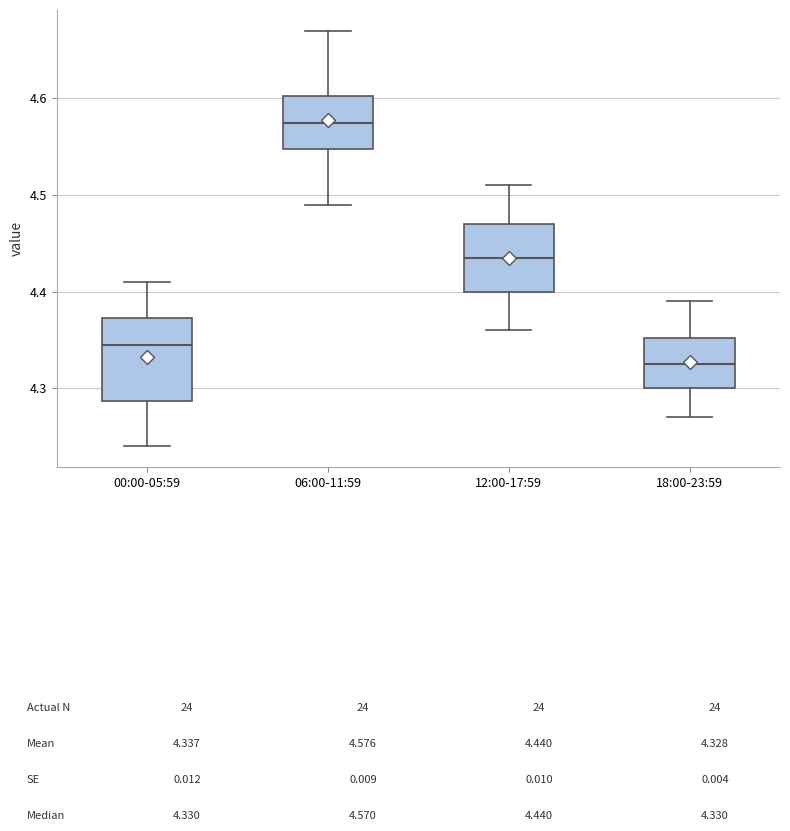

Reading left to right, read every box against the y-axis: the position of its median line, the range the box covers, and the ends of its whiskers. The values are not printed on the chart, so give them approximately, as read against the axis.

00:00-05:59: median 4.35, box 4.29 to 4.37, whiskers 4.24 to 4.41
06:00-11:59: median 4.58, box 4.55 to 4.60, whiskers 4.49 to 4.67
12:00-17:59: median 4.44, box 4.40 to 4.47, whiskers 4.36 to 4.51
18:00-23:59: median 4.33, box 4.30 to 4.35, whiskers 4.27 to 4.39